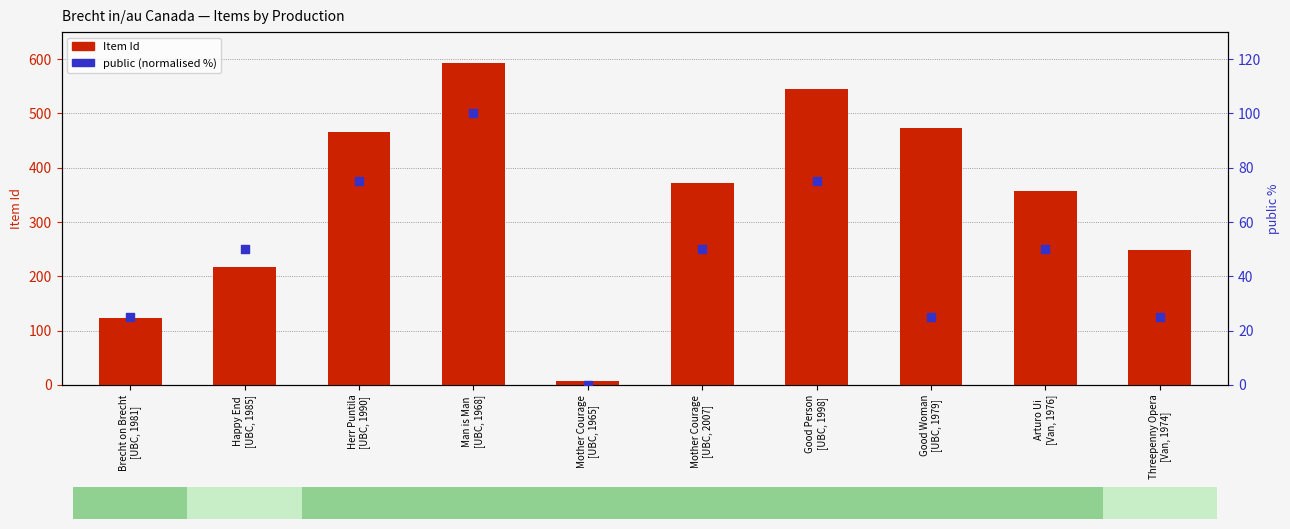

Which series has the widest spread of Y values?

Item Id